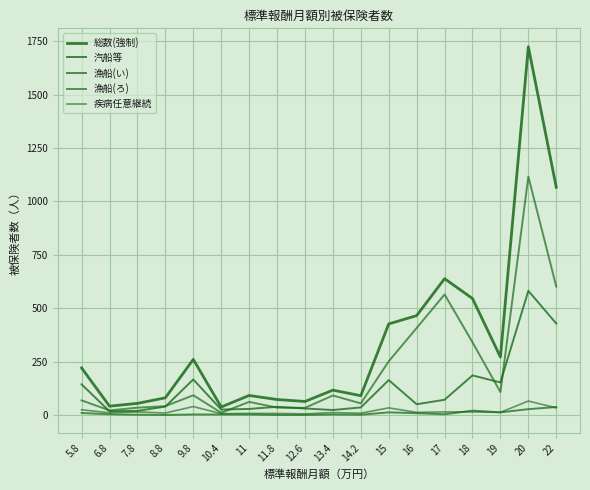

Is this an area chart (filled region under the line)?

No